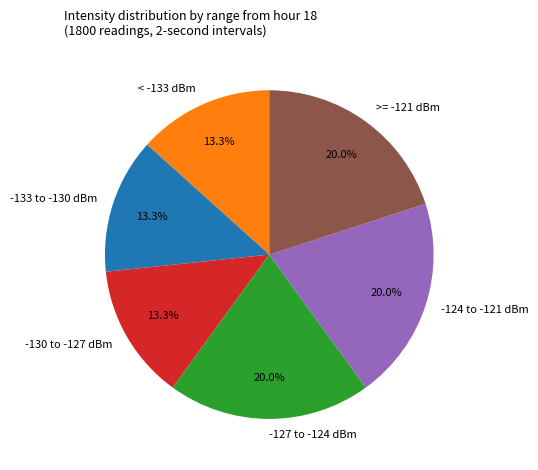

How many slices are in this pie chart?

6